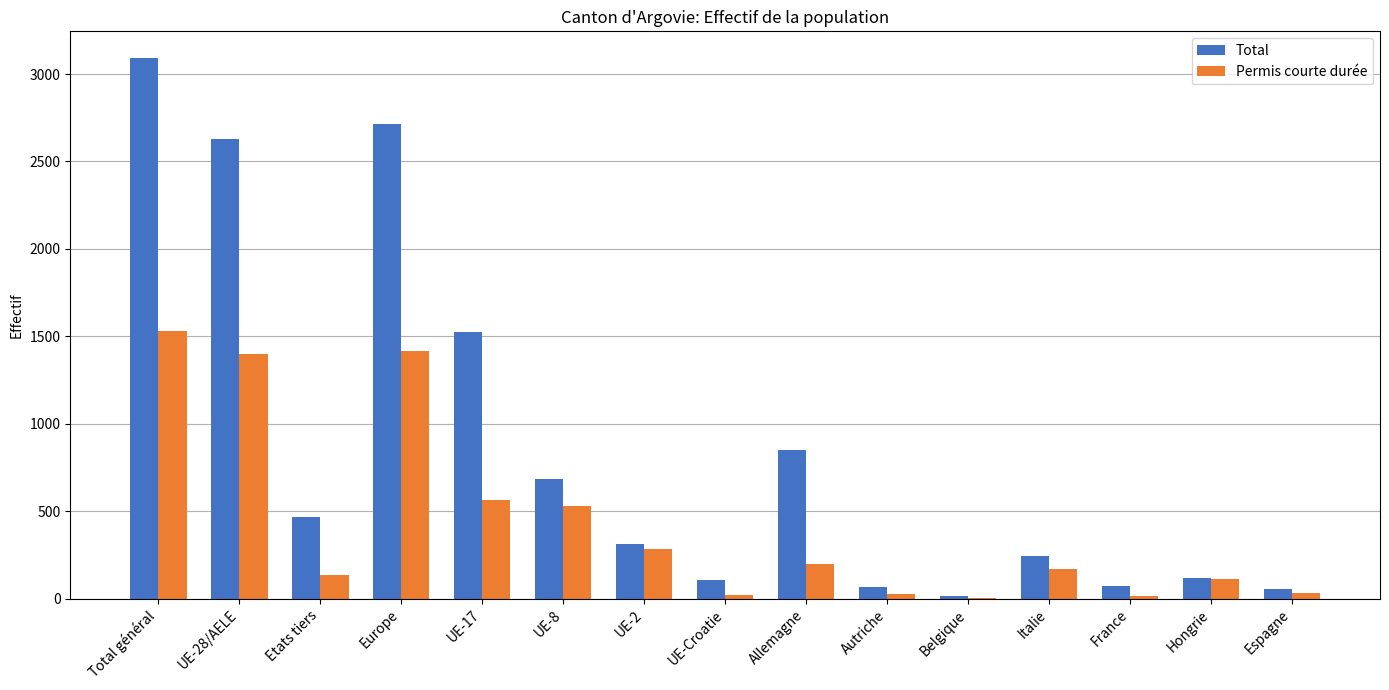

True or false: Total has a value of 67 at Autriche.

True